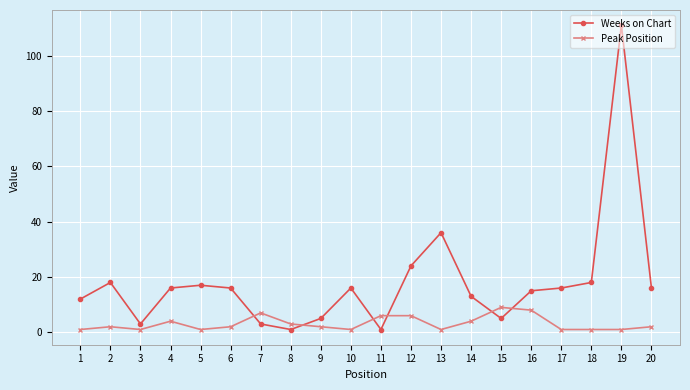

How many distinct data groups are displayed?

2